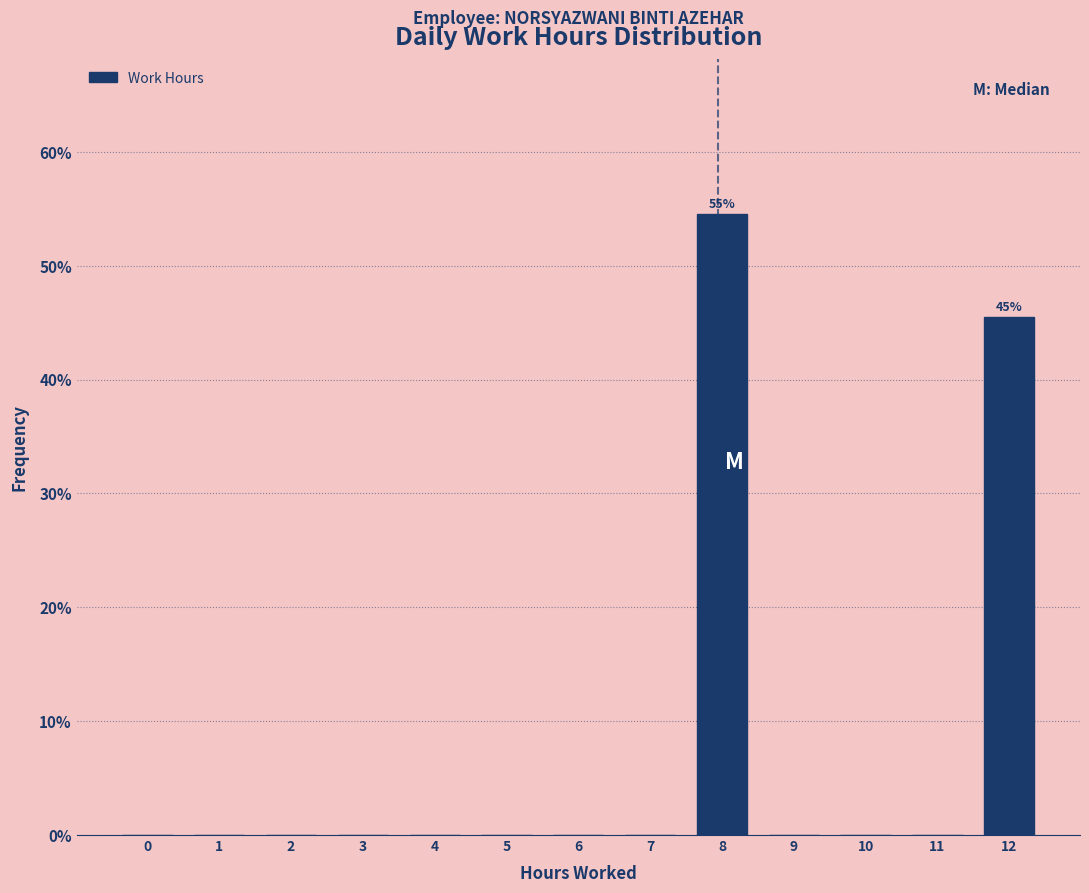

Reading right to left, extract all data points from this chart.

12=45.5	11=0.0	10=0.0	9=0.0	8=54.5	7=0.0	6=0.0	5=0.0	4=0.0	3=0.0	2=0.0	1=0.0	0=0.0